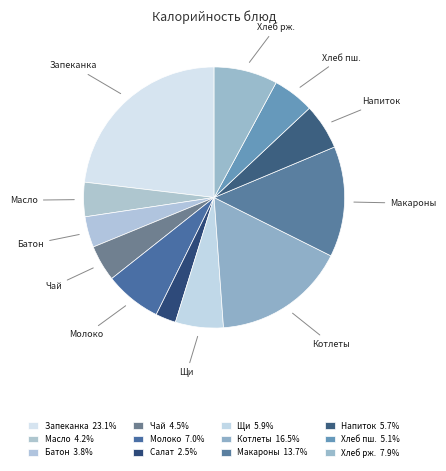

Is there any slice that represents more than half of the pie?

No